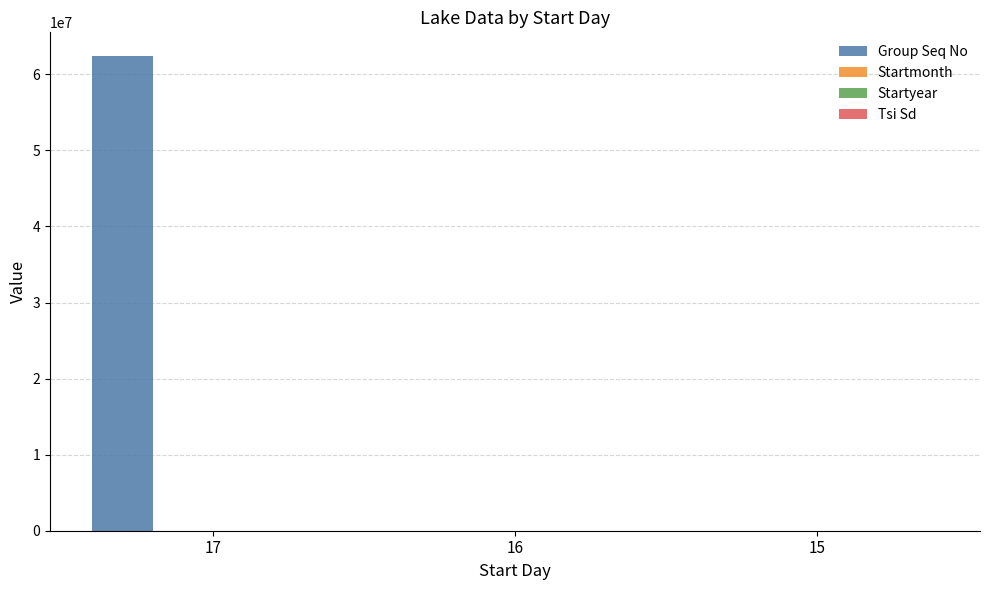

Between 17 and 16, which series saw the biggest shift?

Group Seq No